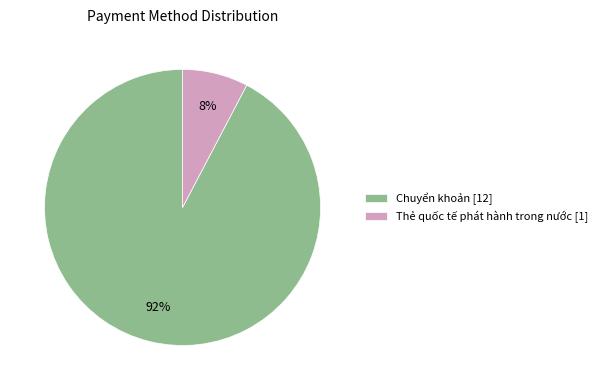

Is there a majority slice in this chart?

Yes